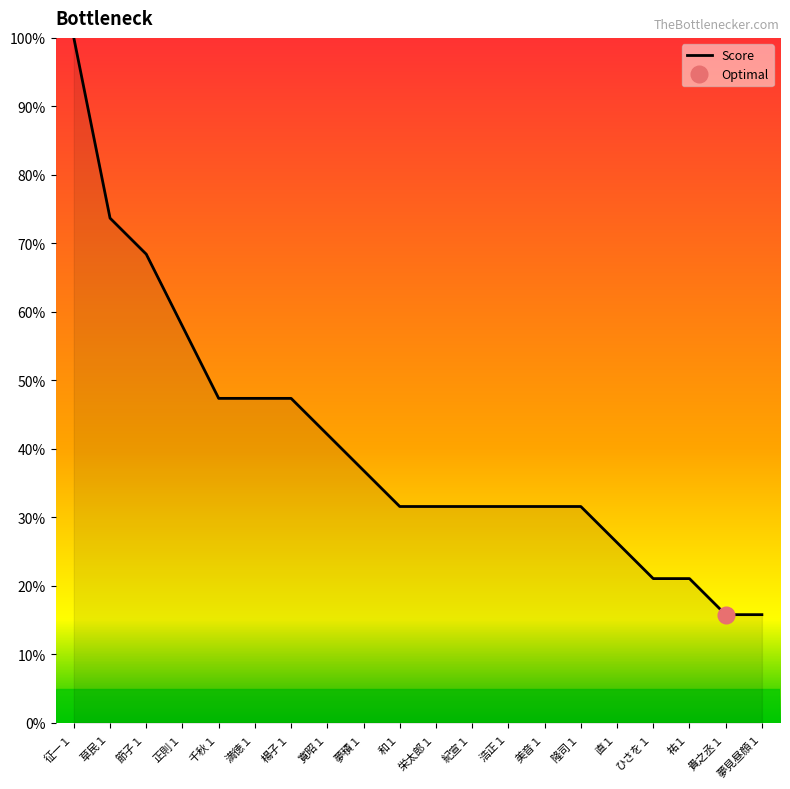

The chart shows a value of 9.8 at 千秋１. True or false?

False